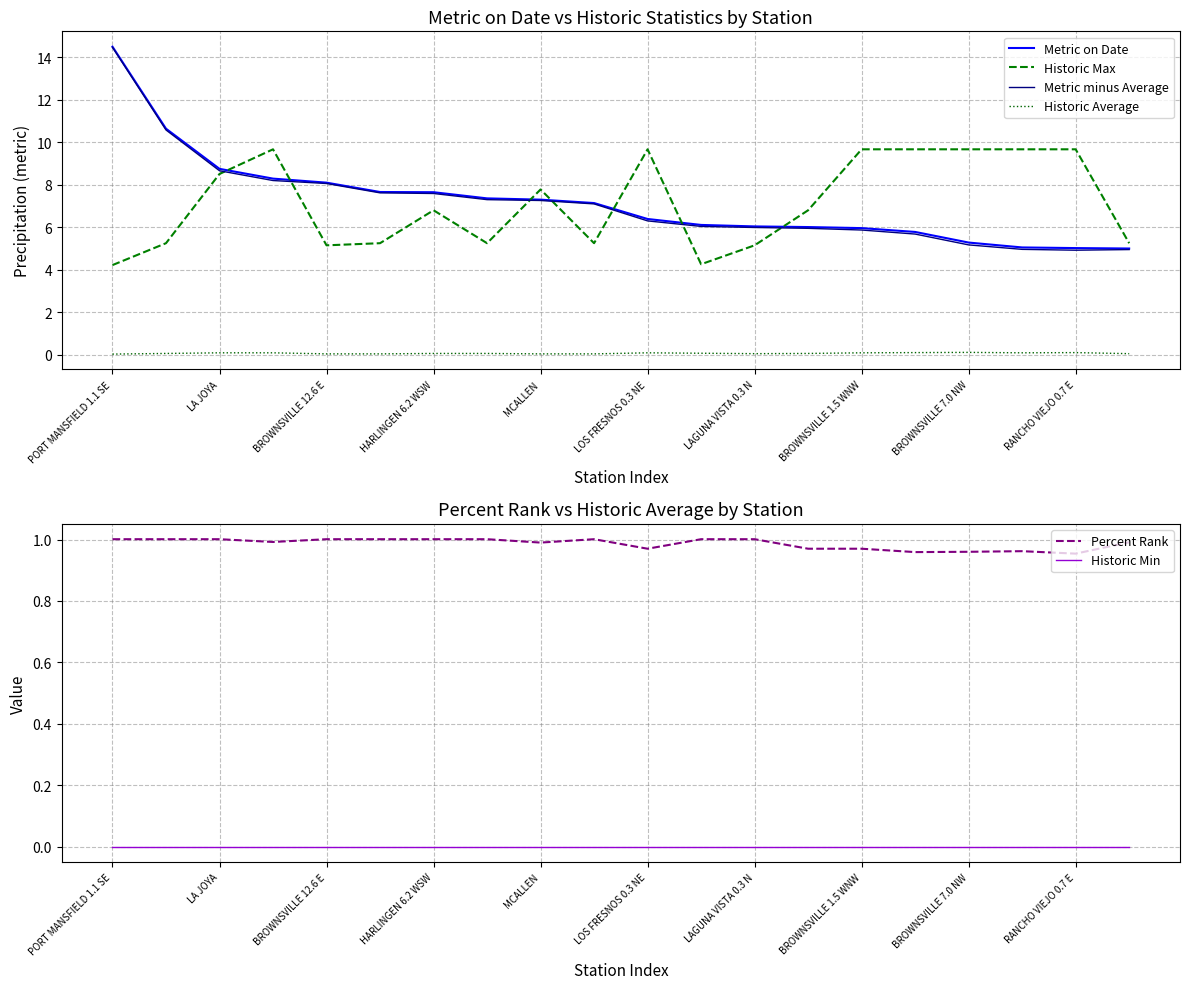

True or false: Historic Min has more than 1 interior local peaks.

False